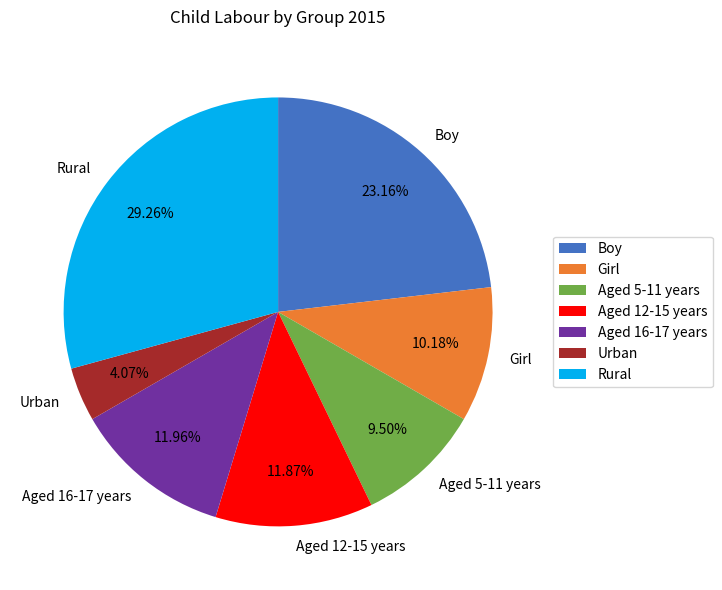

True or false: Rural accounts for 29% of the total.

True